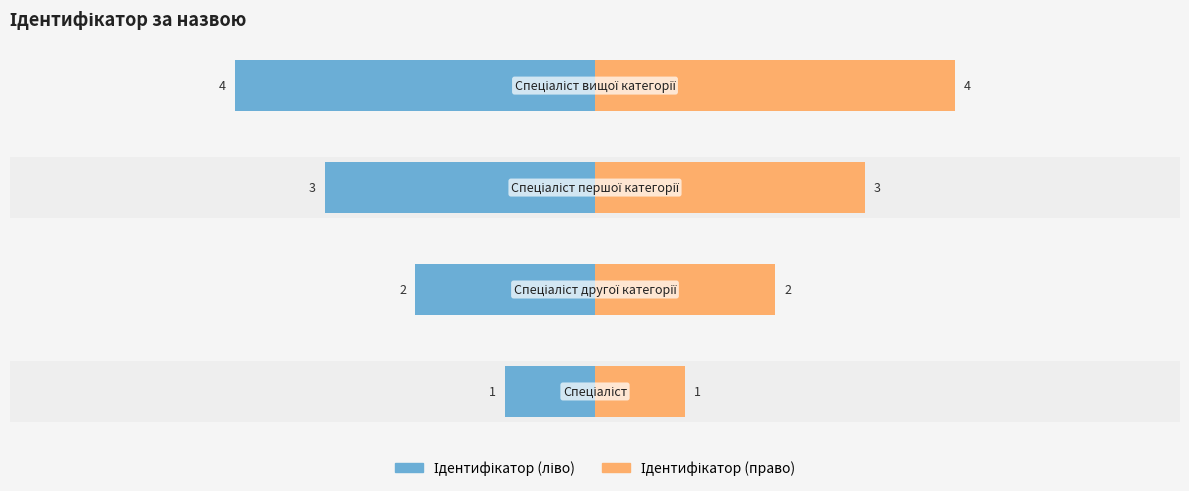

What is the label of the 2nd bar from the left?

Спеціаліст другої категорії